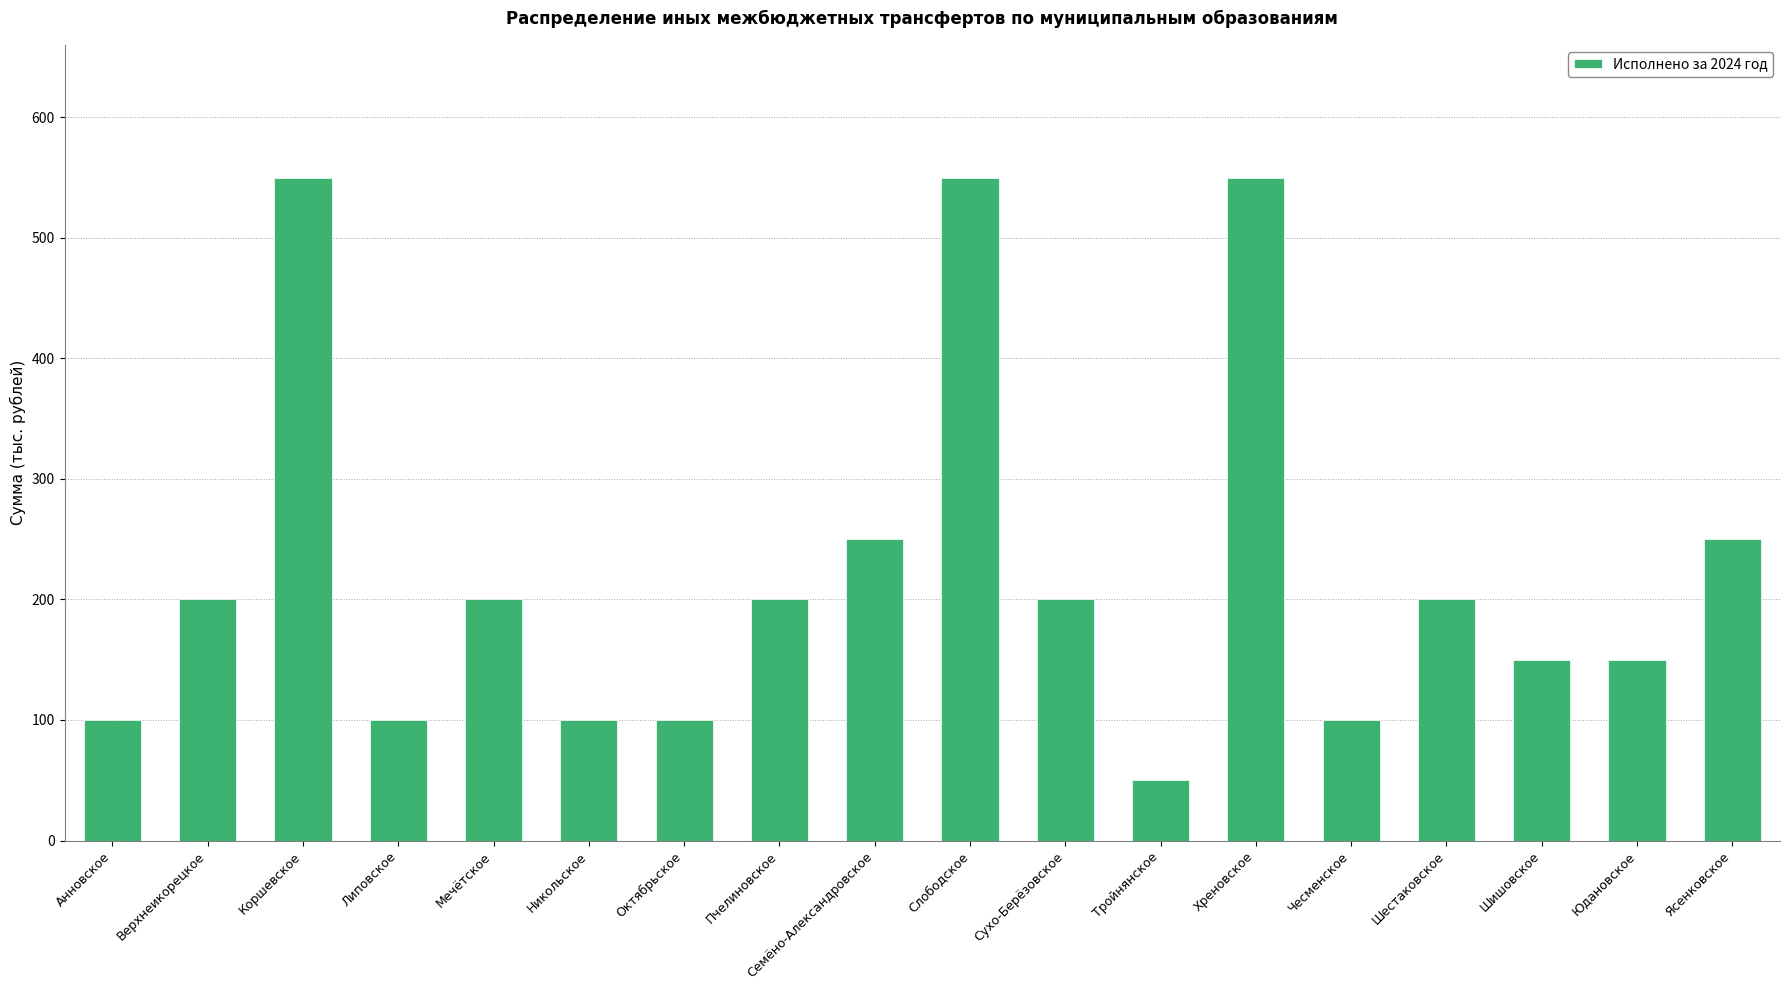

What is the label of the 18th bar from the right?

Анновское